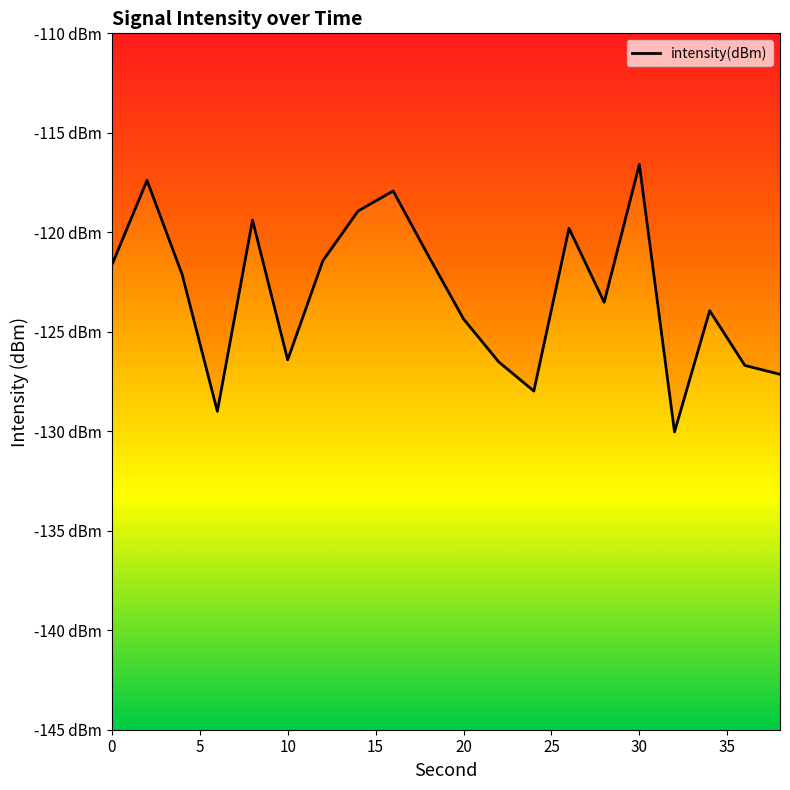

List the labels in order of value, smallest first.

32, 6, 24, 38, 36, 22, 10, 20, 34, 28, 4, 0, 12, 18, 26, 8, 14, 16, 2, 30